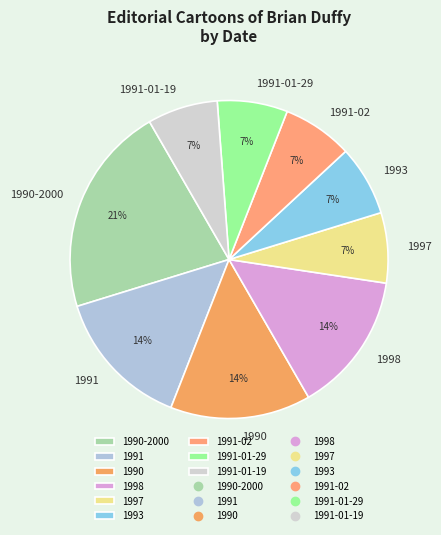

To the nearest percent, what percentage of the pie is 1991-01-29?

7%